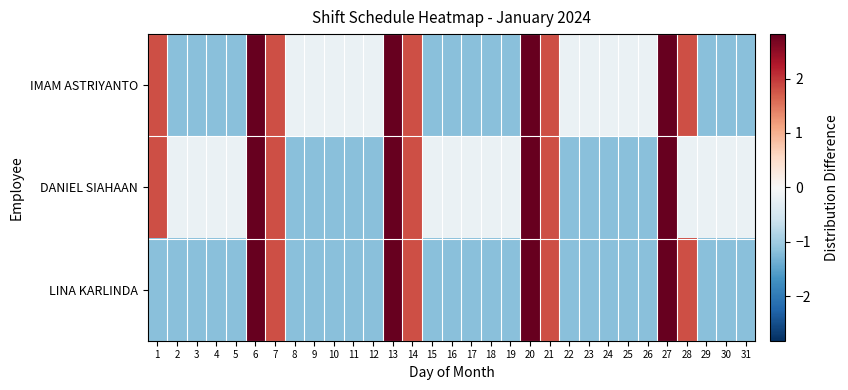

Reading right to left, what are all the values shown in this chart?

IMAM ASTRIYANTO: 31=-1.2	30=-1.2	29=-1.2	28=1.8	27=2.8	26=-0.2	25=-0.2	24=-0.2	23=-0.2	22=-0.2	21=1.8	20=2.8	19=-1.2	18=-1.2	17=-1.2	16=-1.2	15=-1.2	14=1.8	13=2.8	12=-0.2	11=-0.2	10=-0.2	9=-0.2	8=-0.2	7=1.8	6=2.8	5=-1.2	4=-1.2	3=-1.2	2=-1.2	1=1.8
DANIEL SIAHAAN: 31=-0.2	30=-0.2	29=-0.2	28=-0.2	27=2.8	26=-1.2	25=-1.2	24=-1.2	23=-1.2	22=-1.2	21=1.8	20=2.8	19=-0.2	18=-0.2	17=-0.2	16=-0.2	15=-0.2	14=1.8	13=2.8	12=-1.2	11=-1.2	10=-1.2	9=-1.2	8=-1.2	7=1.8	6=2.8	5=-0.2	4=-0.2	3=-0.2	2=-0.2	1=1.8
LINA KARLINDA: 31=-1.2	30=-1.2	29=-1.2	28=1.8	27=2.8	26=-1.2	25=-1.2	24=-1.2	23=-1.2	22=-1.2	21=1.8	20=2.8	19=-1.2	18=-1.2	17=-1.2	16=-1.2	15=-1.2	14=1.8	13=2.8	12=-1.2	11=-1.2	10=-1.2	9=-1.2	8=-1.2	7=1.8	6=2.8	5=-1.2	4=-1.2	3=-1.2	2=-1.2	1=-1.2